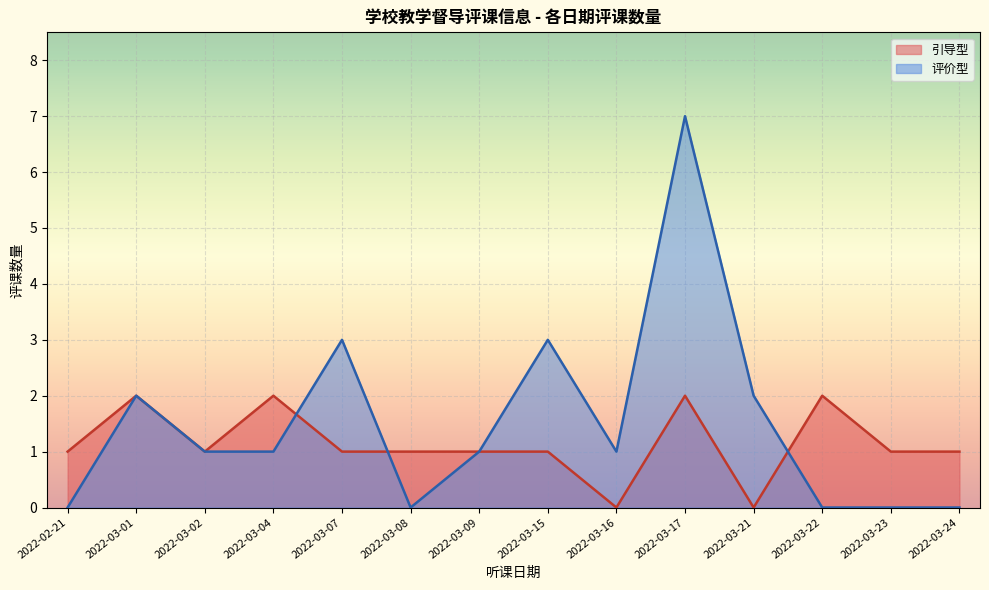

Is it true that 评价型 equals 0 at 2022-03-23?

True